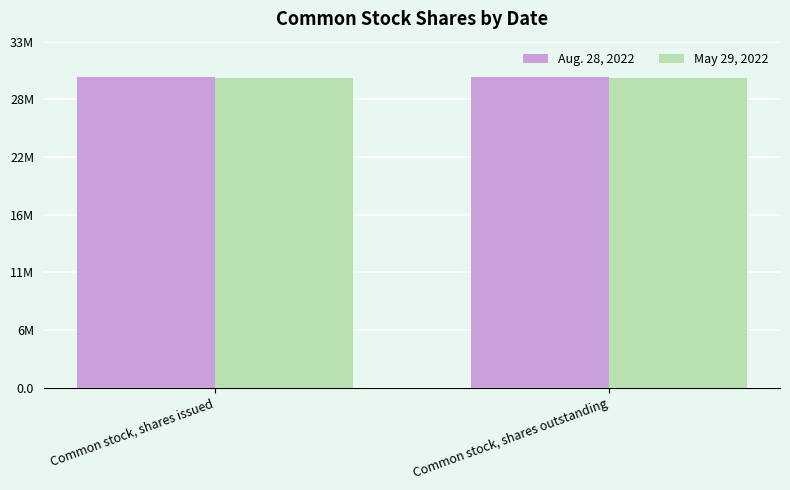

At which category is the sum across all series the highest?

Common stock, shares issued